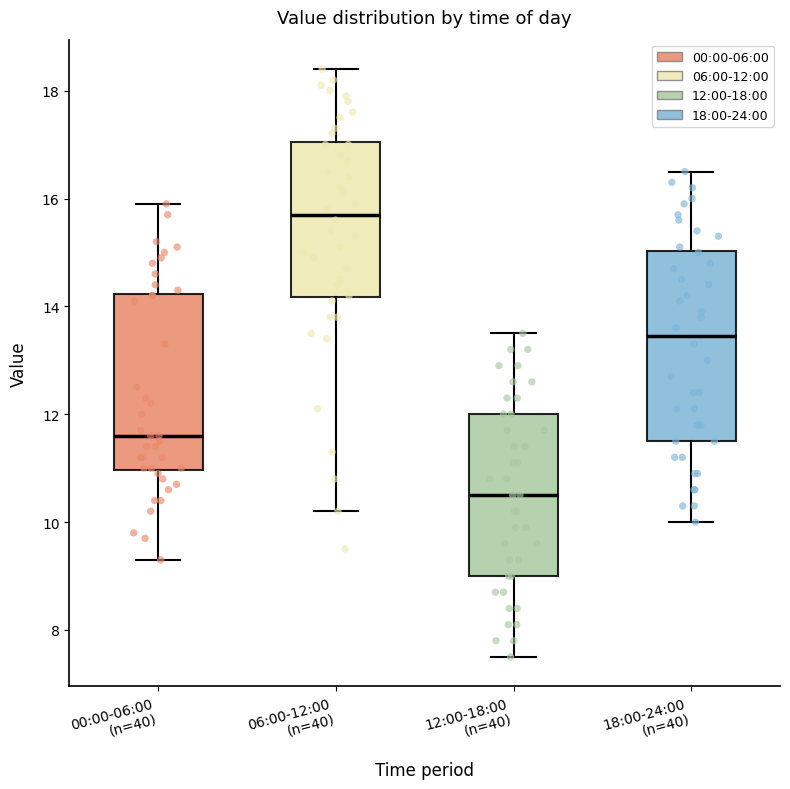

Where does the median line of the box for 12:00-18:00 (n=40) sit on the y-axis? The values are not printed on the chart, so give them approximately, as read against the axis.

10.6